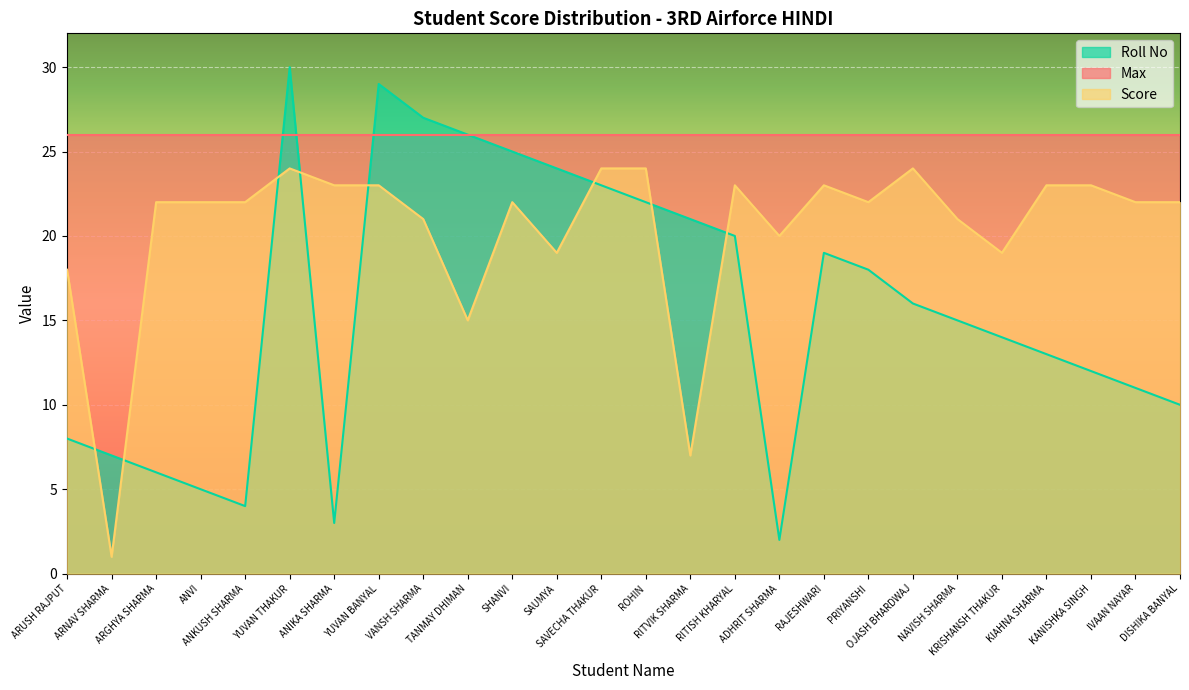

The value of Score at ANIKA SHARMA is 23. True or false?

True